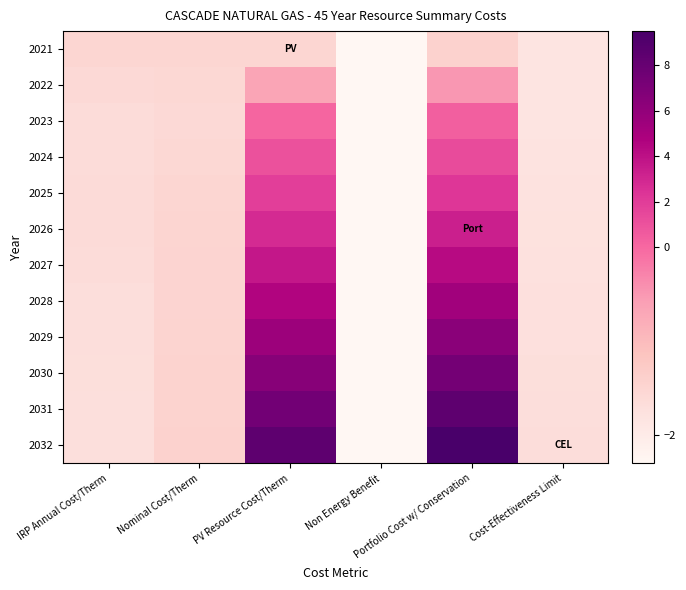

List the series in order of their peak value, highest first.

2032, 2031, 2030, 2029, 2028, 2027, 2026, 2025, 2024, 2023, 2022, 2021